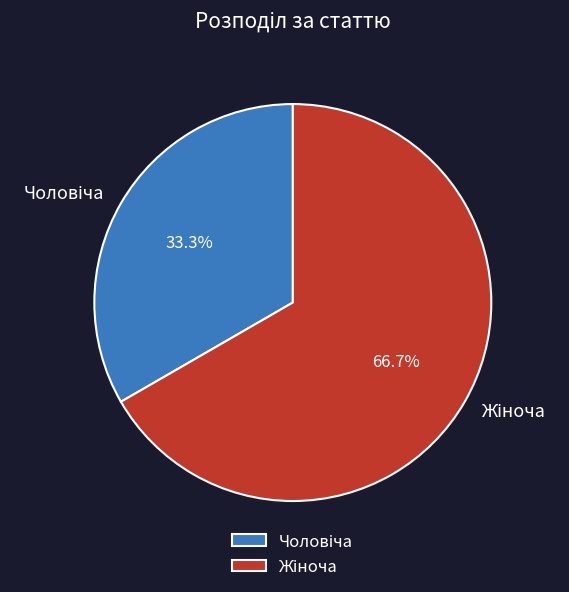

Count the number of slices in the pie.

2